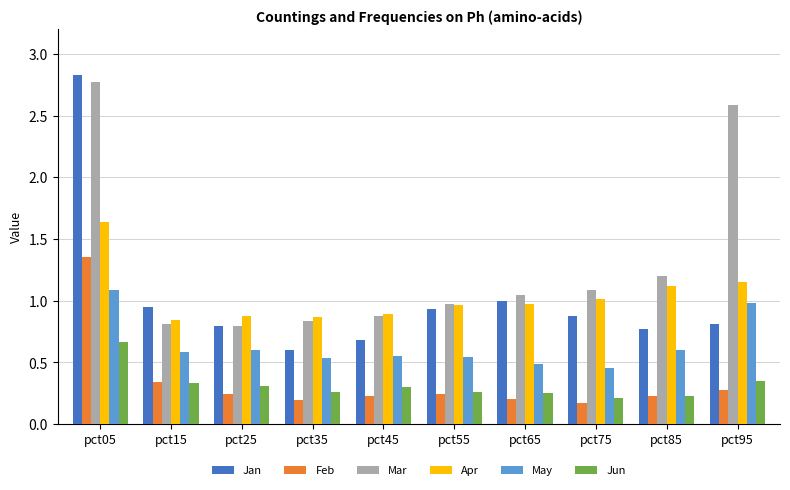

What is the sum of all Jun values?

3.2